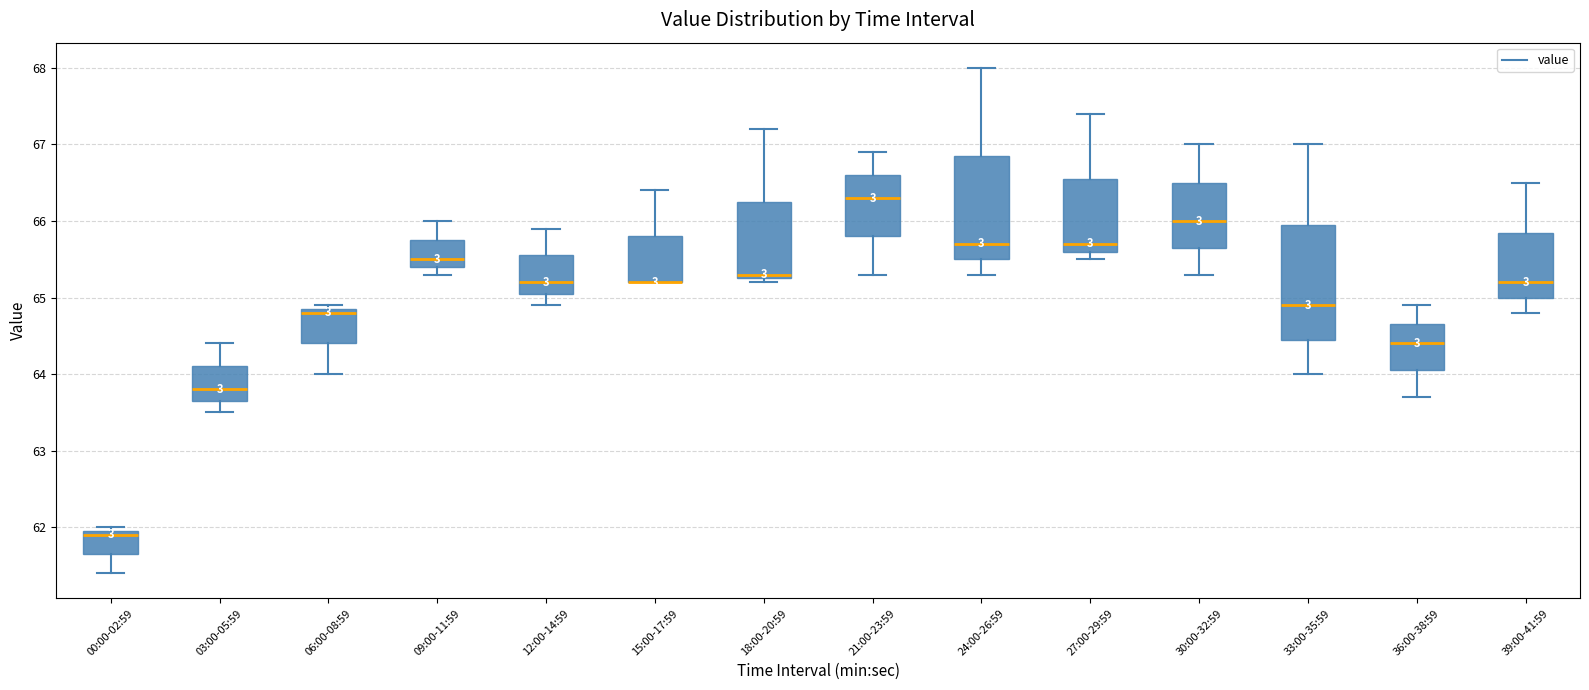

Reading left to right, read every box against the y-axis: the position of its median line, the range the box covers, and the ends of its whiskers. The values are not printed on the chart, so give them approximately, as read against the axis.

00:00-02:59: median 61.9, box 61.7 to 62.0, whiskers 61.4 to 62.0 (just above the box's upper edge)
03:00-05:59: median 63.8, box 63.7 to 64.1, whiskers 63.5 to 64.4
06:00-08:59: median 64.8, box 64.4 to 64.9, whiskers 64.0 to 64.9 (just above the box's upper edge)
09:00-11:59: median 65.5, box 65.4 to 65.8, whiskers 65.3 to 66.0
12:00-14:59: median 65.2, box 65.1 to 65.6, whiskers 64.9 to 65.9
15:00-17:59: median 65.2 (drawn on the box's lower edge), box 65.2 to 65.8, whiskers 65.2 to 66.4
18:00-20:59: median 65.3 (just above the box's lower edge), box 65.3 to 66.3, whiskers 65.2 to 67.2
21:00-23:59: median 66.3, box 65.8 to 66.6, whiskers 65.3 to 66.9
24:00-26:59: median 65.7, box 65.5 to 66.9, whiskers 65.3 to 68.0
27:00-29:59: median 65.7, box 65.6 to 66.6, whiskers 65.5 to 67.4
30:00-32:59: median 66.0, box 65.7 to 66.5, whiskers 65.3 to 67.0
33:00-35:59: median 64.9, box 64.5 to 66.0, whiskers 64.0 to 67.0
36:00-38:59: median 64.4, box 64.1 to 64.7, whiskers 63.7 to 64.9
39:00-41:59: median 65.2, box 65.0 to 65.9, whiskers 64.8 to 66.5